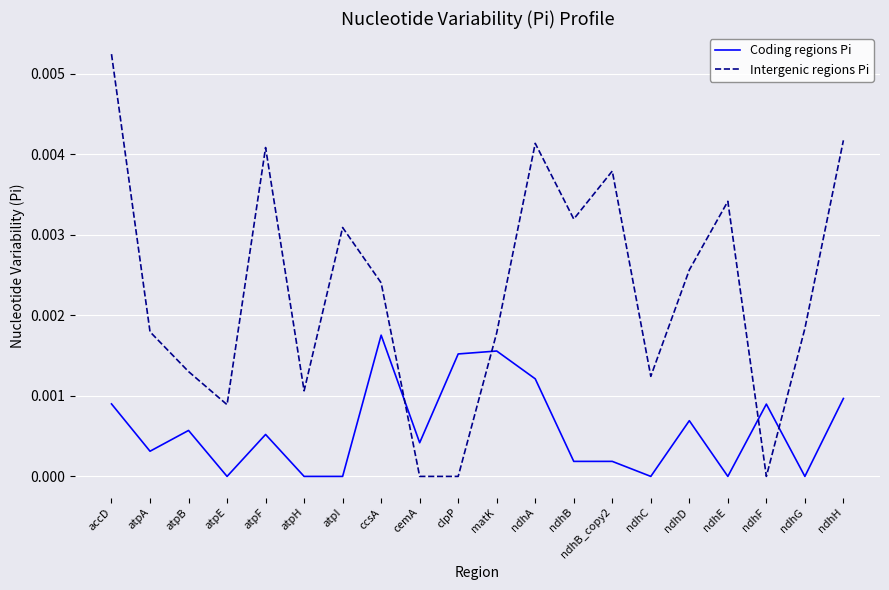

How many series are shown in this chart?

2